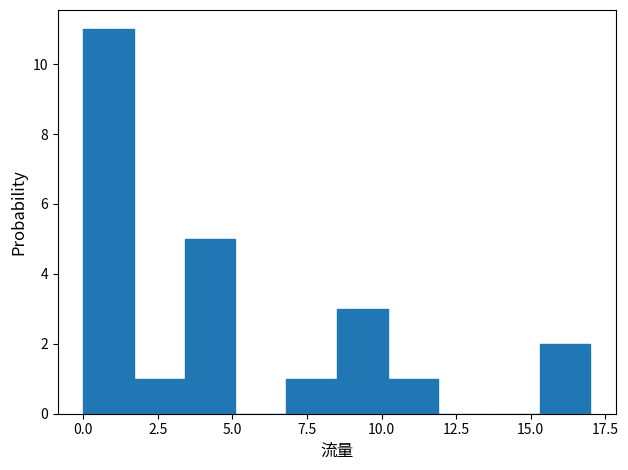

Around what value on the x-axis is the tallest bar? Give the approximate position of its centre, as read against the axis.

1.0